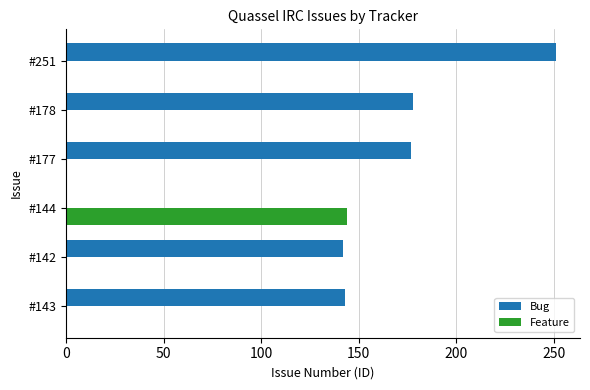

The Feature series shows 0 at #178. True or false?

True